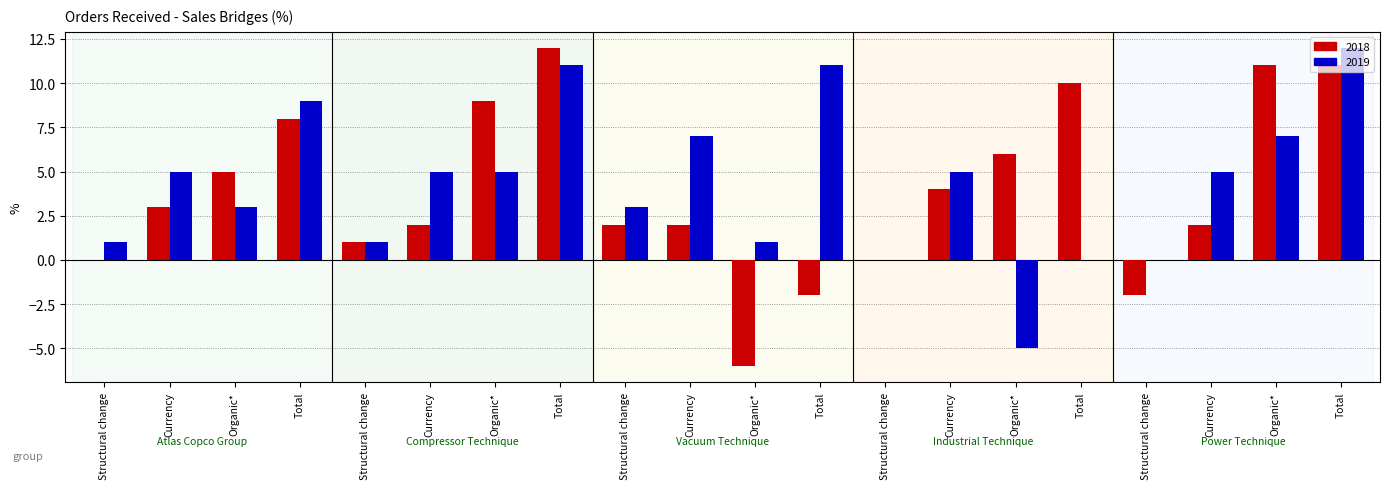

What is the maximum value shown in the chart?

12